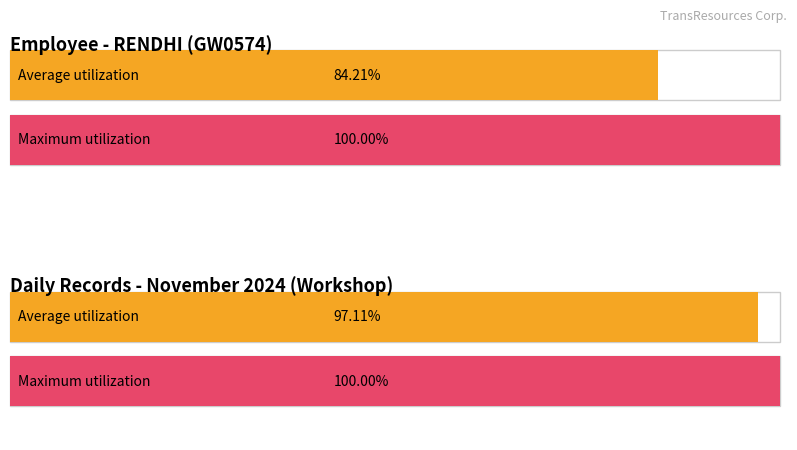

How many series are shown in this chart?

2